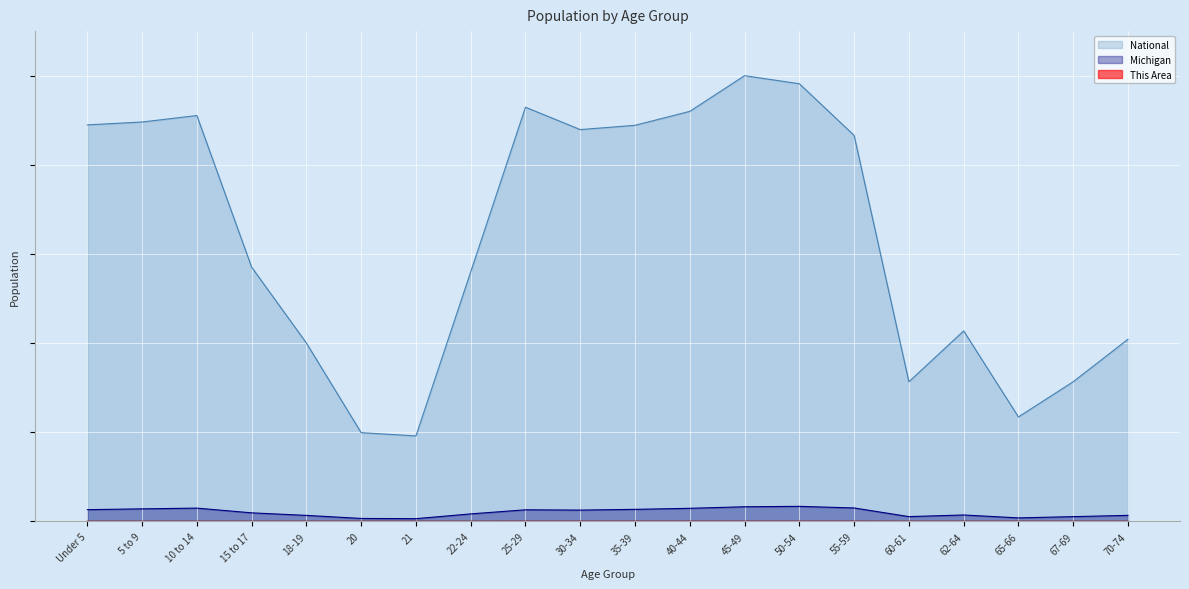

What is the label of the 12th point from the left?

40-44